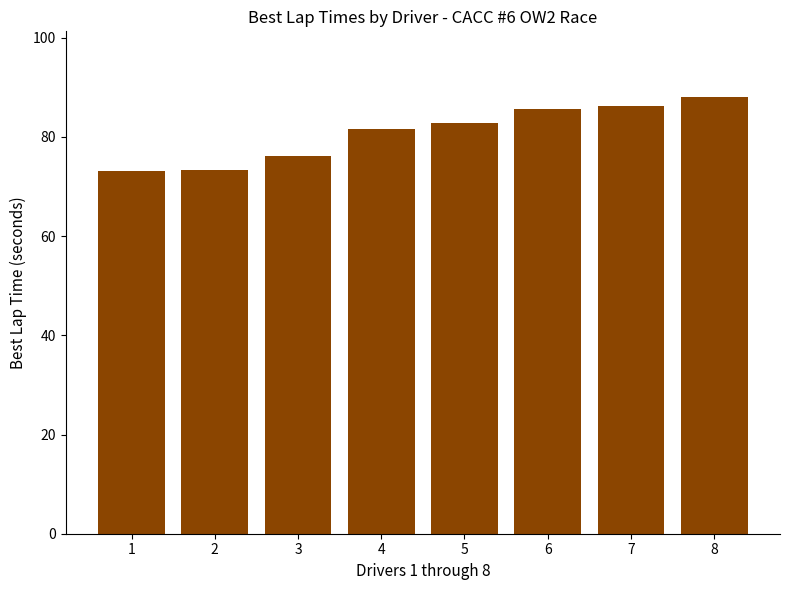

What is the smallest value displayed?

73.1